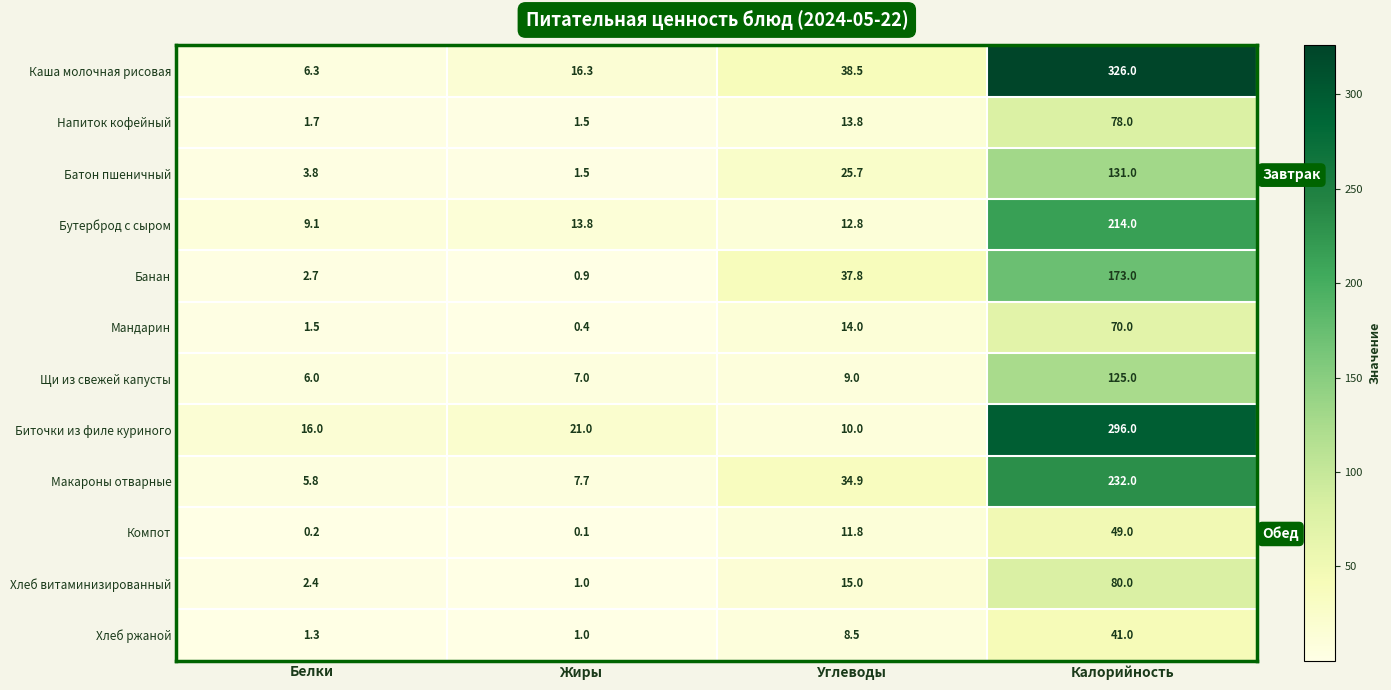

What is the approximate value of Компот at Калорийность?

49.0